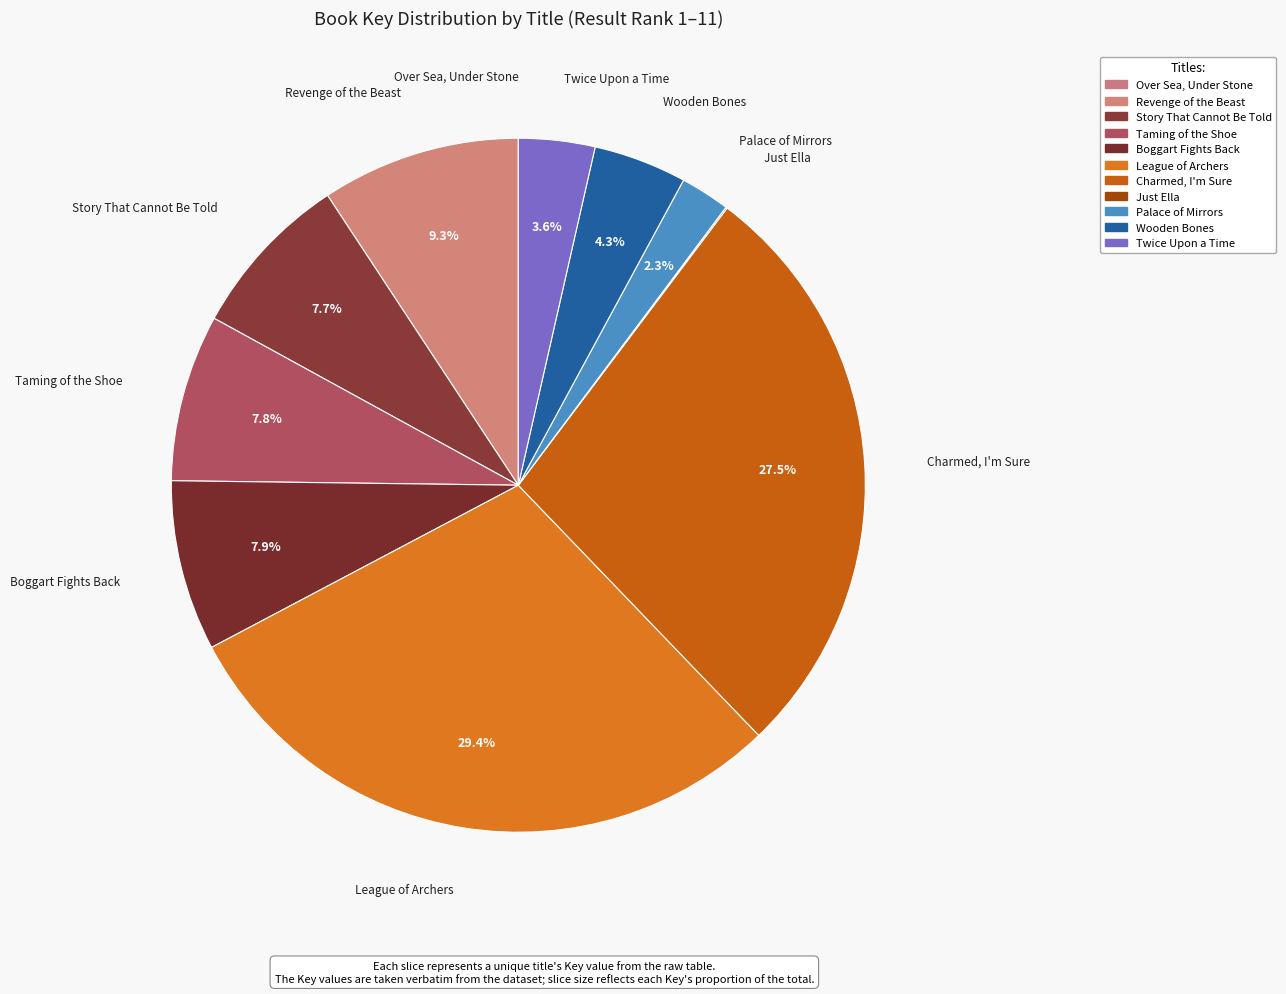

To the nearest percent, what percentage of the pie is Wooden Bones?

4%